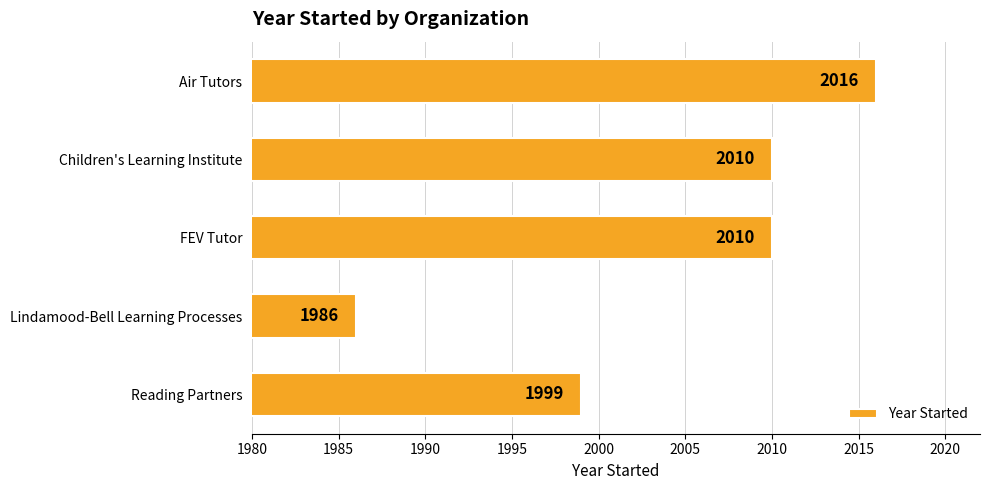

What is the value of the 3rd bar from the top?

2010